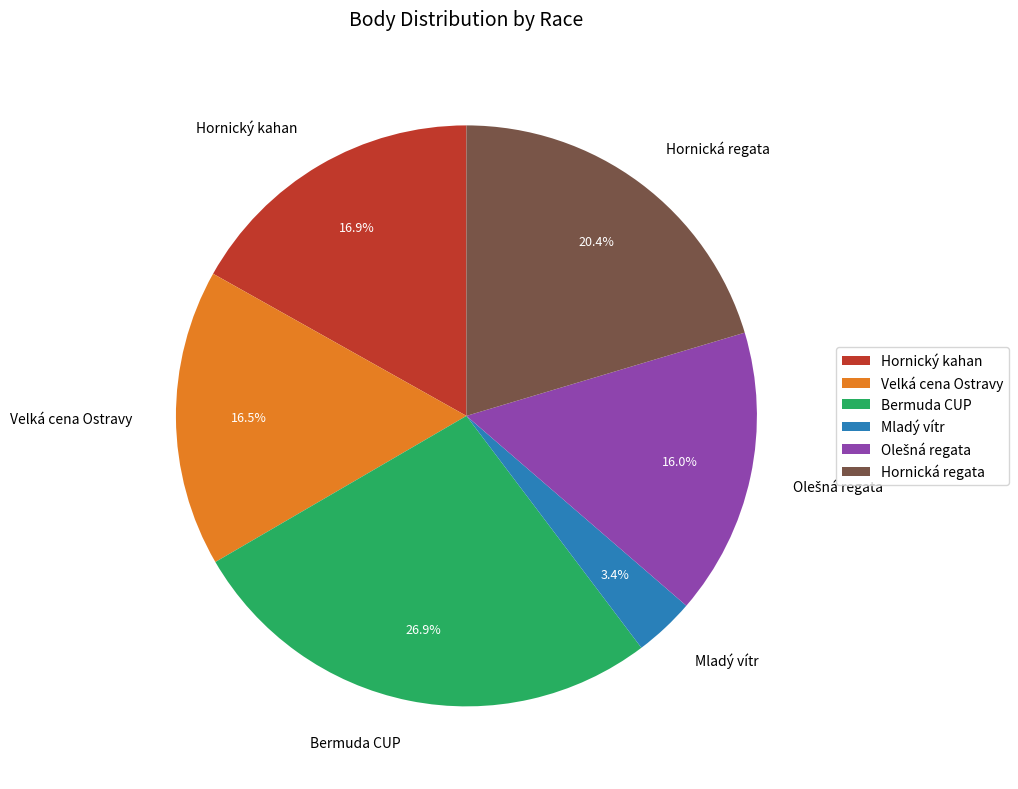

What is the largest slice in the pie chart?

Bermuda CUP